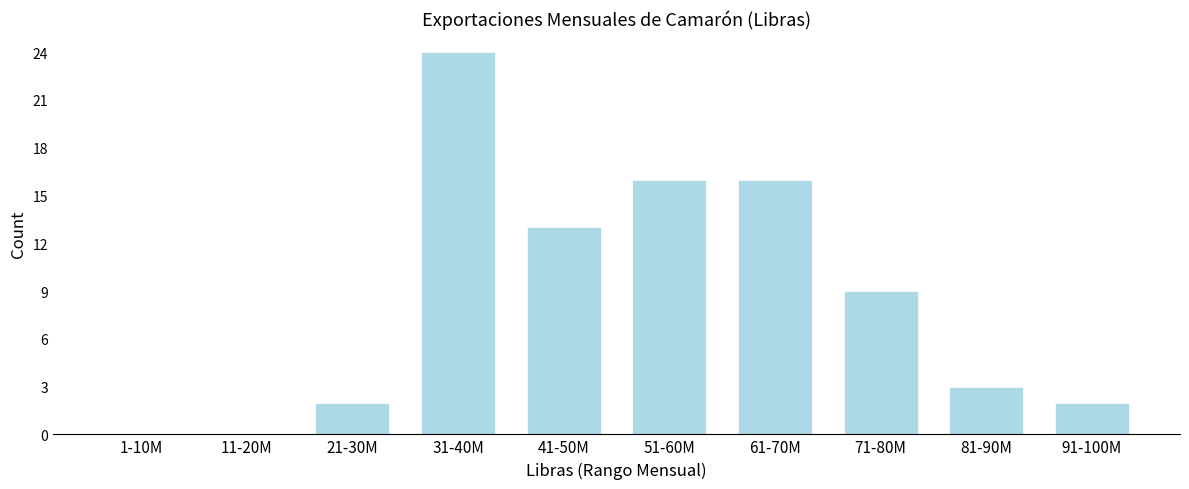

Reading right to left, extract all data points from this chart.

91-100M=2	81-90M=3	71-80M=9	61-70M=16	51-60M=16	41-50M=13	31-40M=24	21-30M=2	11-20M=0	1-10M=0